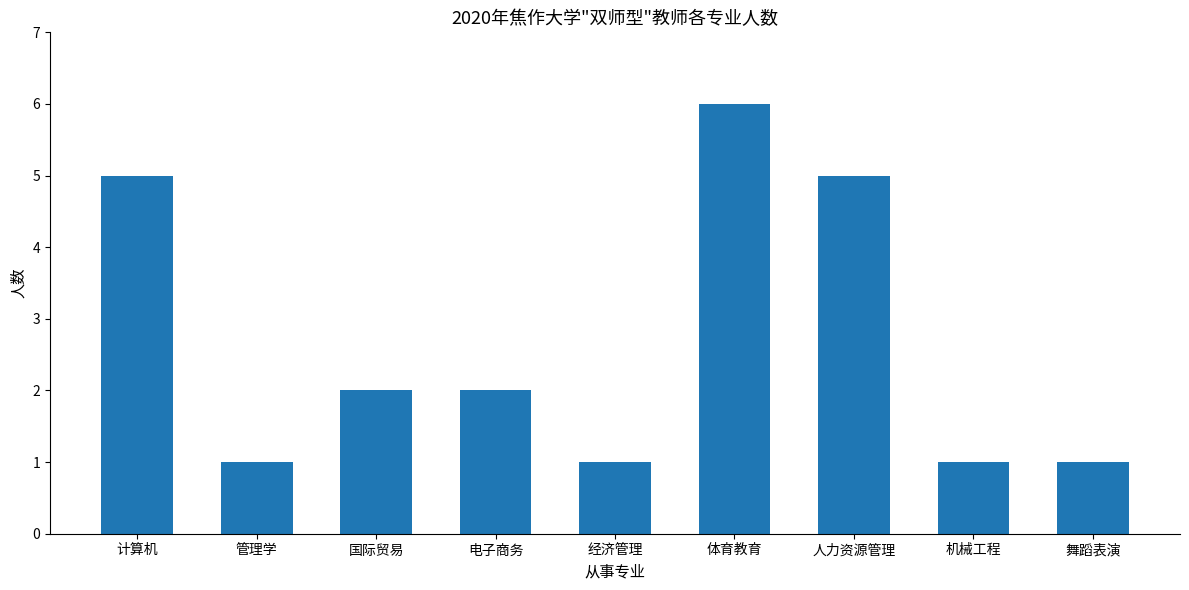

What is the average value?

3